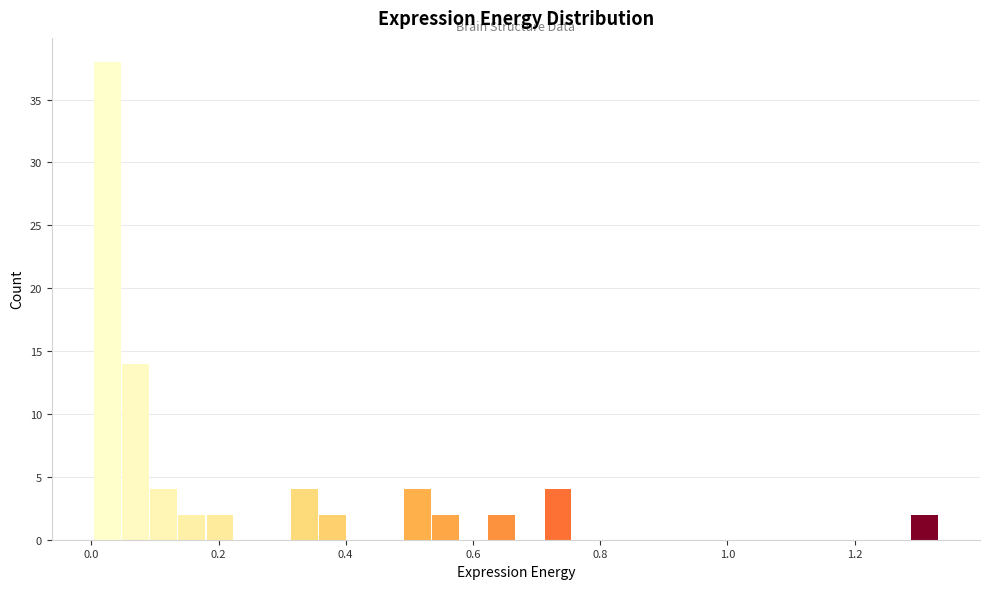

Around what value on the x-axis is the tallest bar? Give the approximate position of its centre, as read against the axis.

0.02